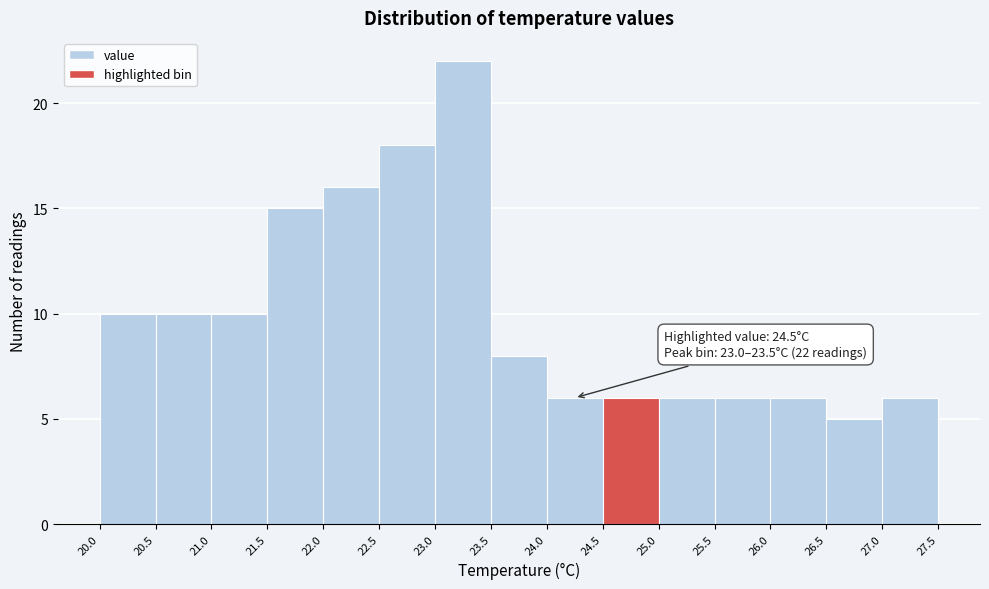

Which range on the x-axis has the tallest bar?

23.0 to 23.5